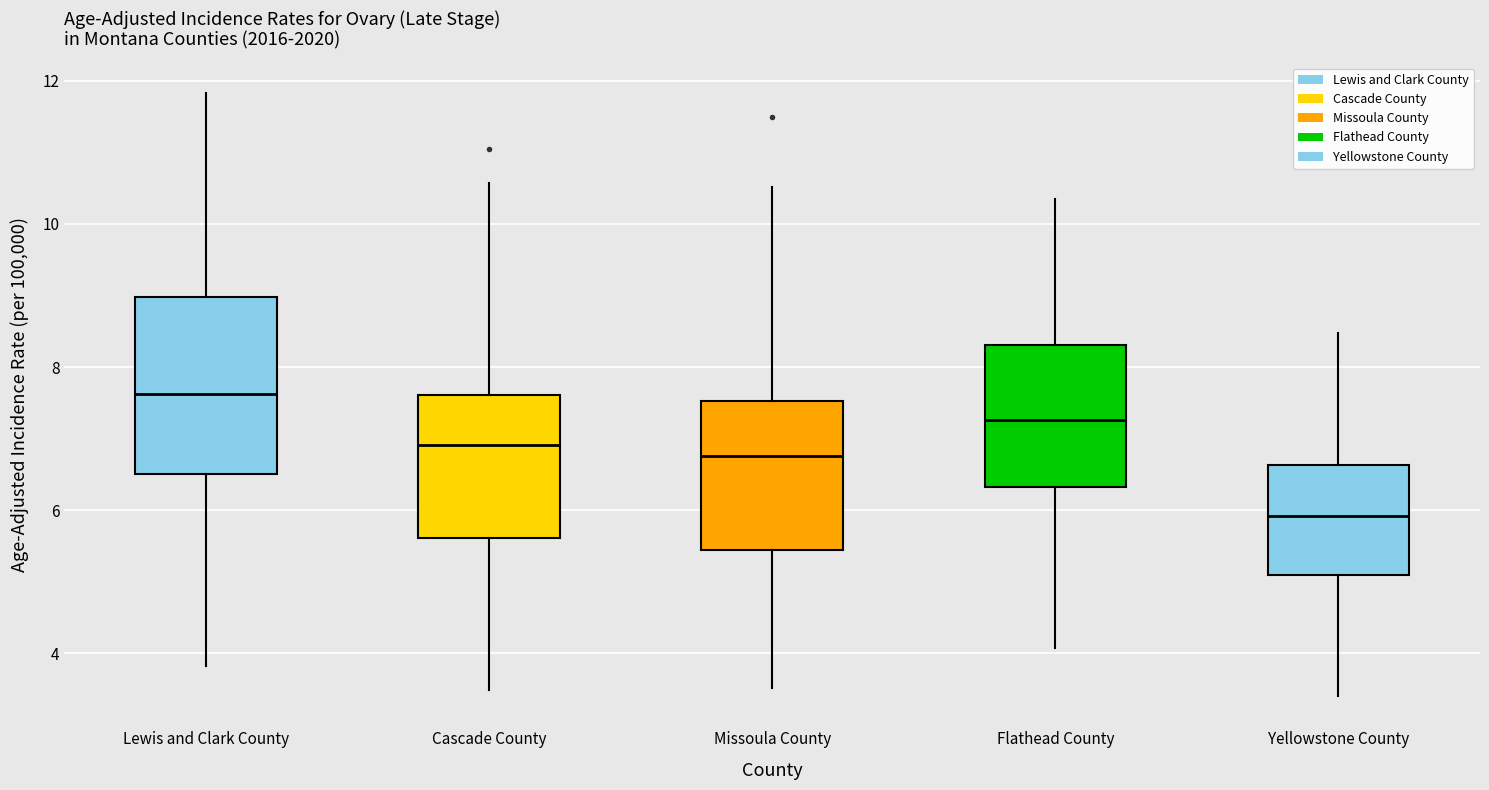

Reading left to right, transcribe this box plot: for each box, give where its median line is, the range the box spans, and where its two whiskers end, as read against the y-axis. The values are not printed on the chart, so give them approximately, as read against the axis.

Lewis and Clark County: median 7.6, box 6.6 to 9.0, whiskers 3.8 to 11.8
Cascade County: median 7.0, box 5.6 to 7.6, whiskers 3.4 to 10.6
Missoula County: median 6.8, box 5.4 to 7.6, whiskers 3.6 to 10.6
Flathead County: median 7.2, box 6.4 to 8.4, whiskers 4.0 to 10.4
Yellowstone County: median 6.0, box 5.0 to 6.6, whiskers 3.4 to 8.4